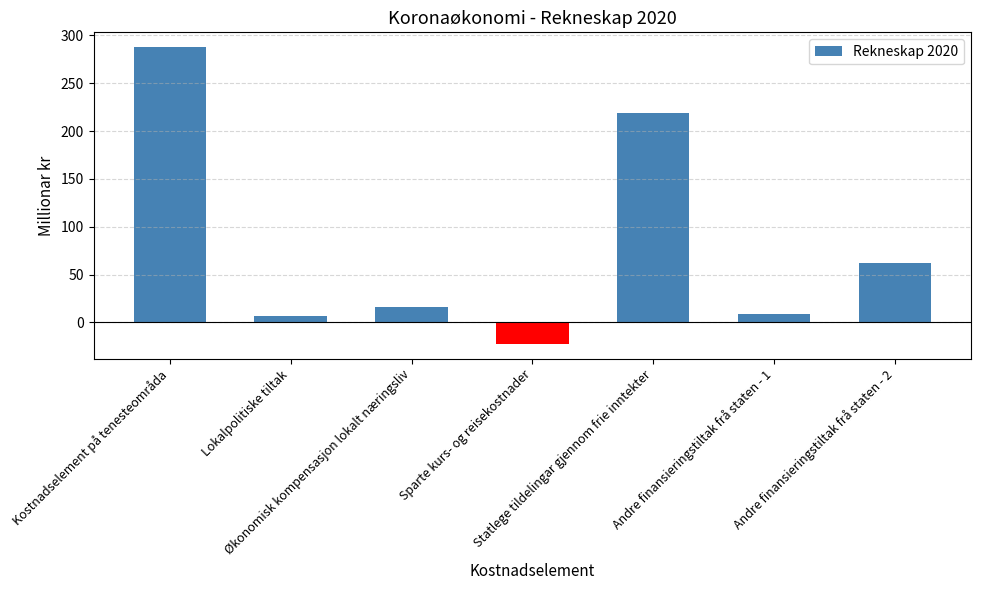

What is the sum of the values at Sparte kurs- og reisekostnader and Kostnadselement på tenesteområda?

265.3